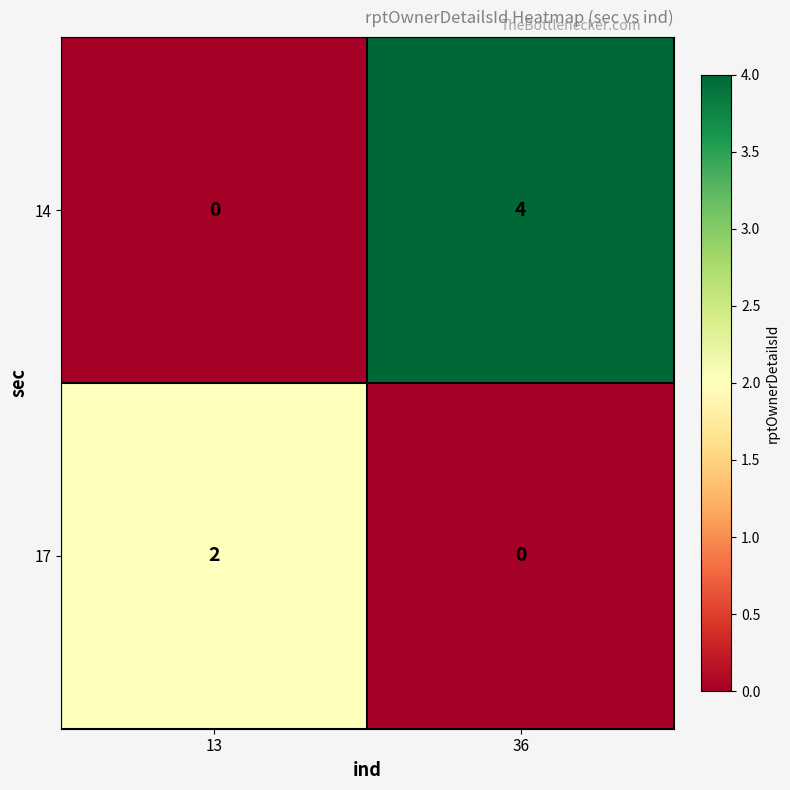

What is the sum of all 14 values?

4